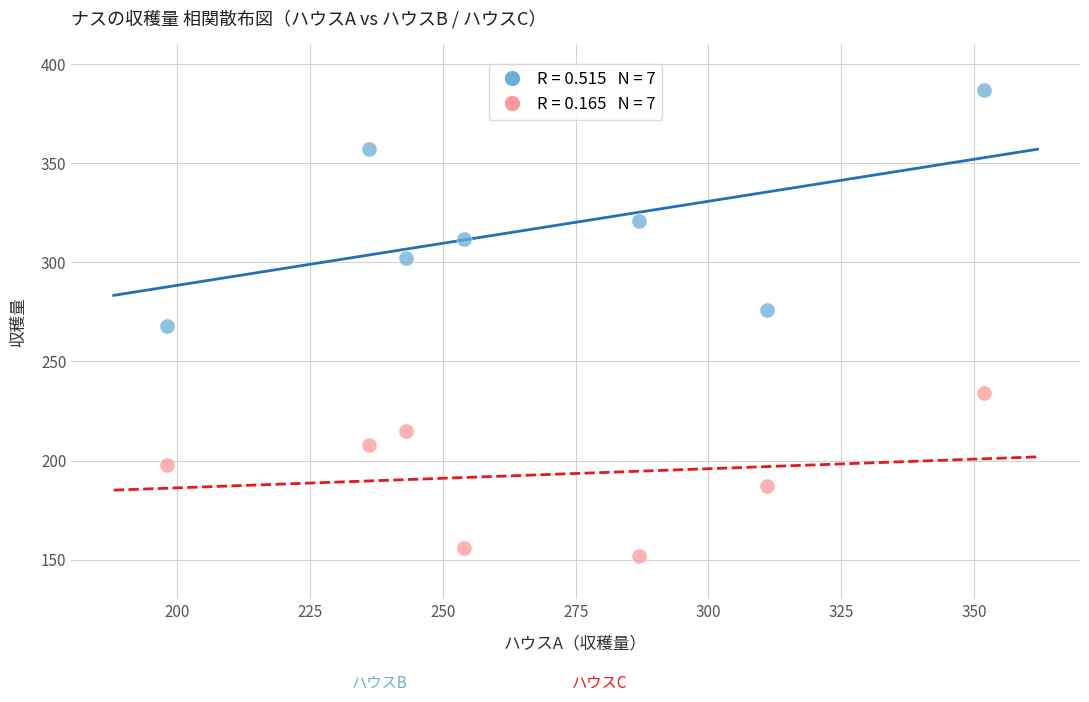

Across all data points, what is the range of X values (max minus min)?

154